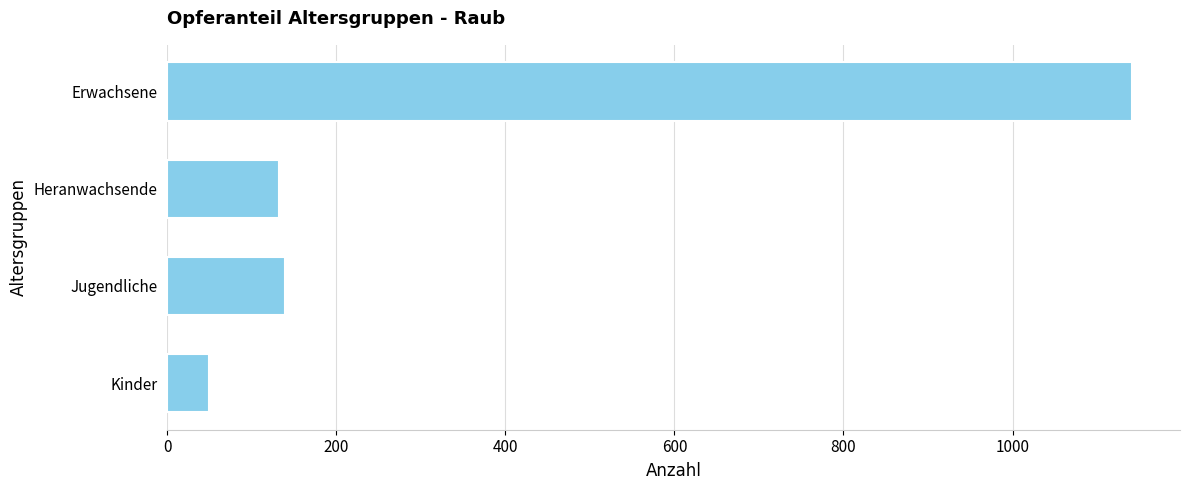

What is the approximate value at Jugendliche?

139